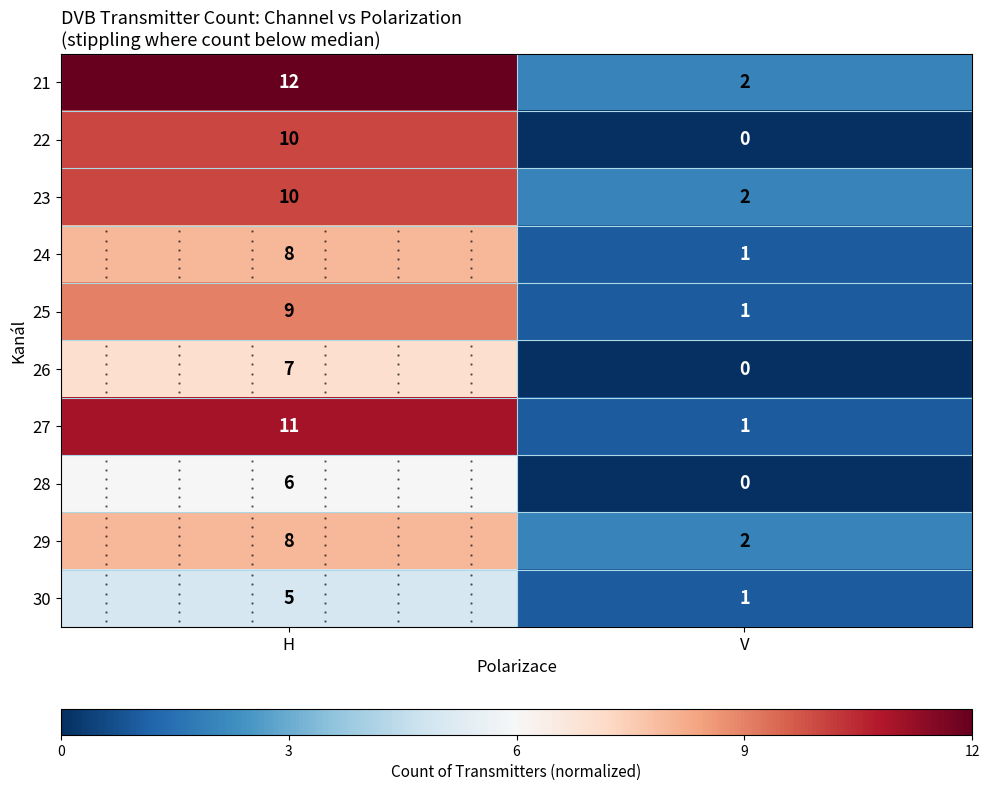

List the series in order of their peak value, lowest first.

30, 28, 26, 24, 29, 25, 22, 23, 27, 21